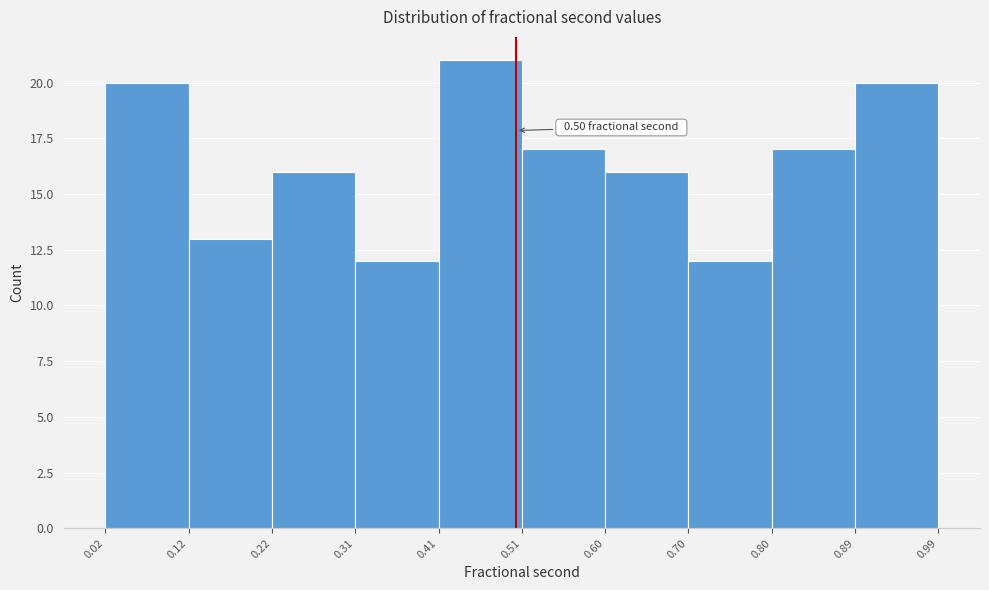

Which range on the x-axis has the tallest bar?

0.41 to 0.51